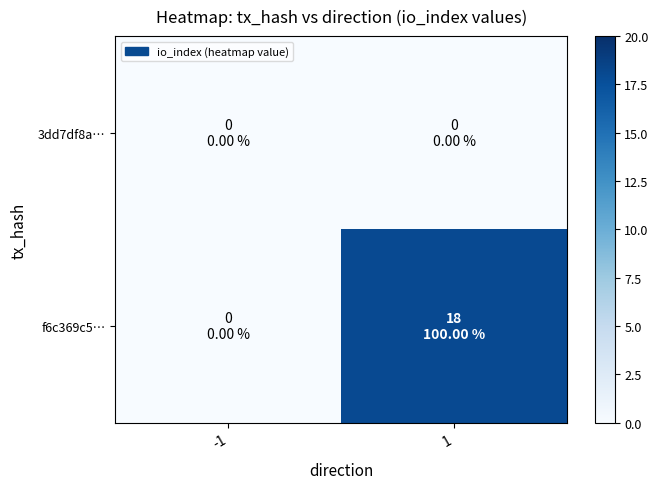

Reading right to left, what are all the values shown in this chart?

3dd7df8a…: 1=0	-1=0
f6c369c5…: 1=18	-1=0